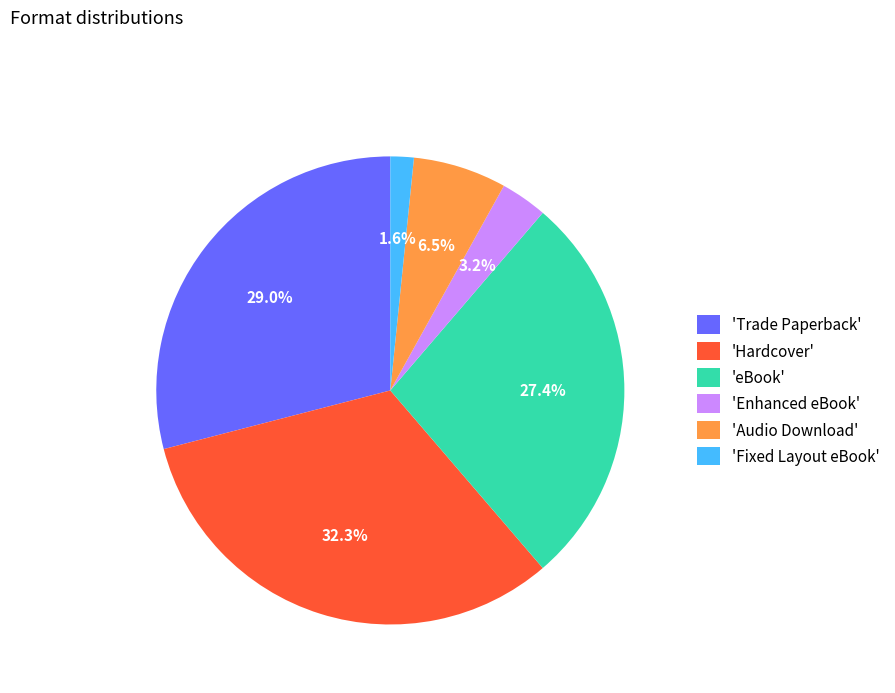

How many slices are in this pie chart?

6